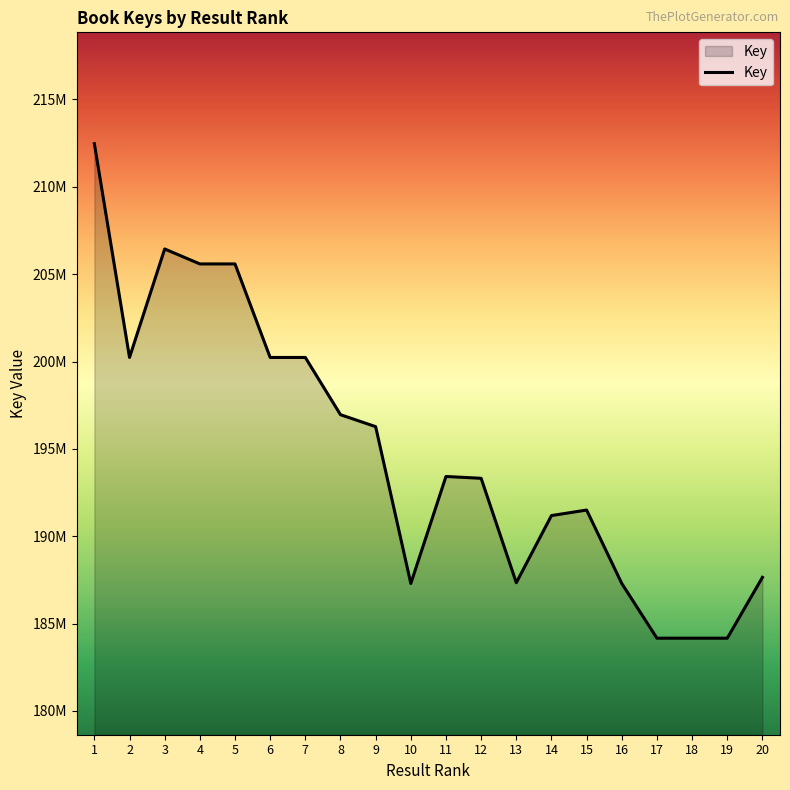

Where is the first local maximum?

3